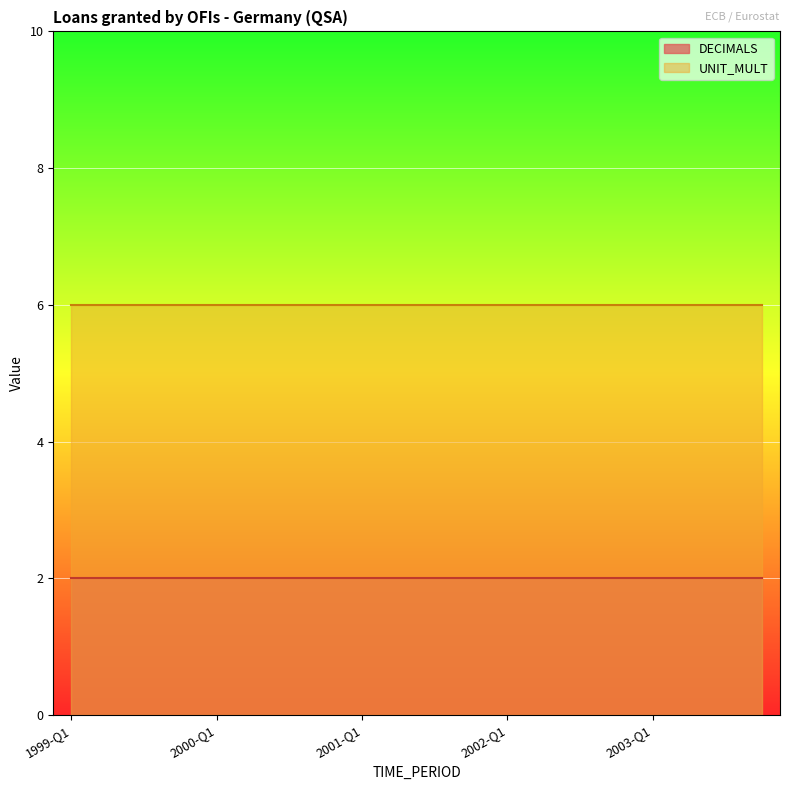

Which series has the largest total across all categories?

UNIT_MULT